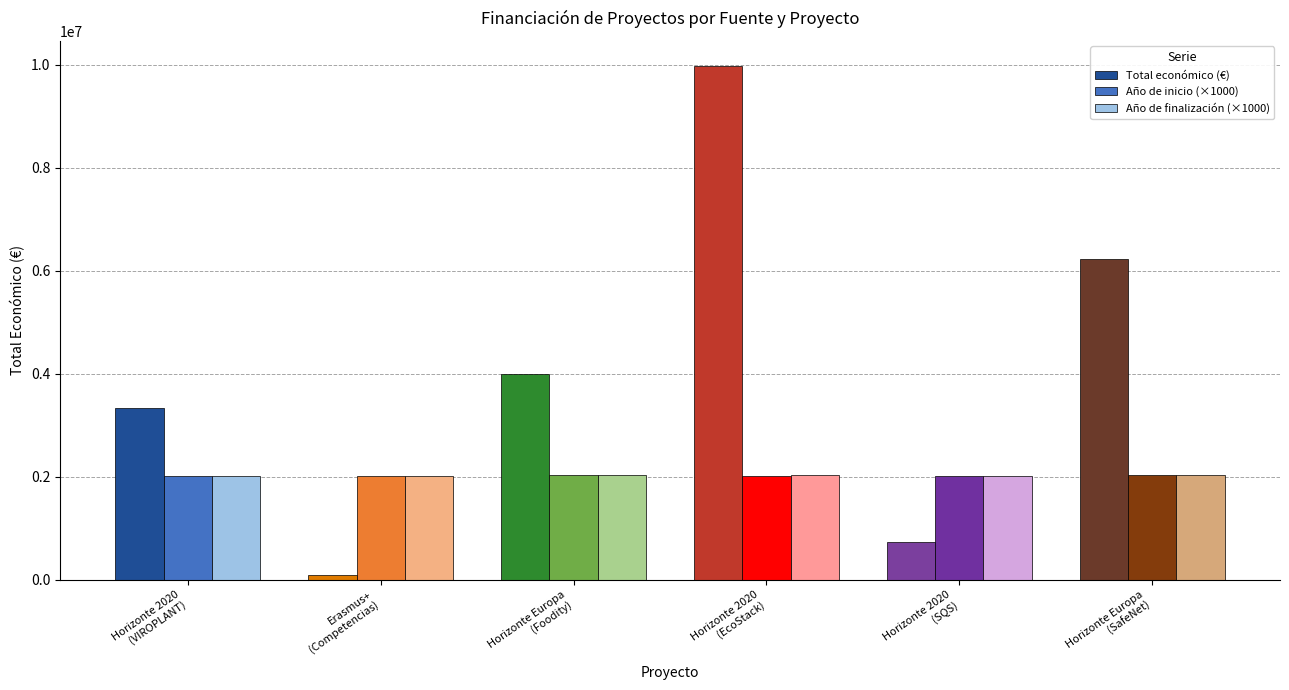

What is the greatest value displayed?

9963866